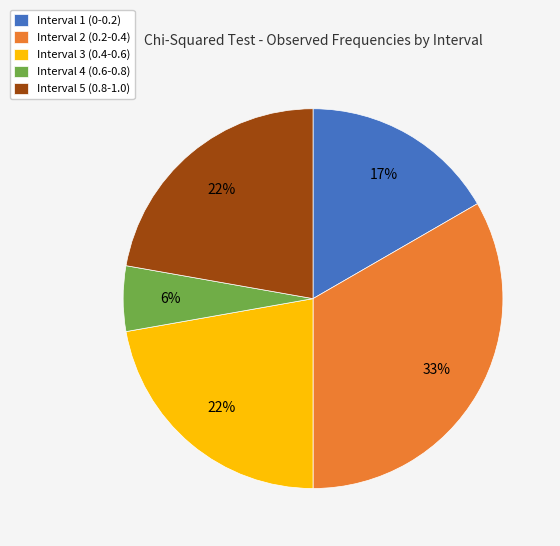

How many segments does this pie chart have?

5